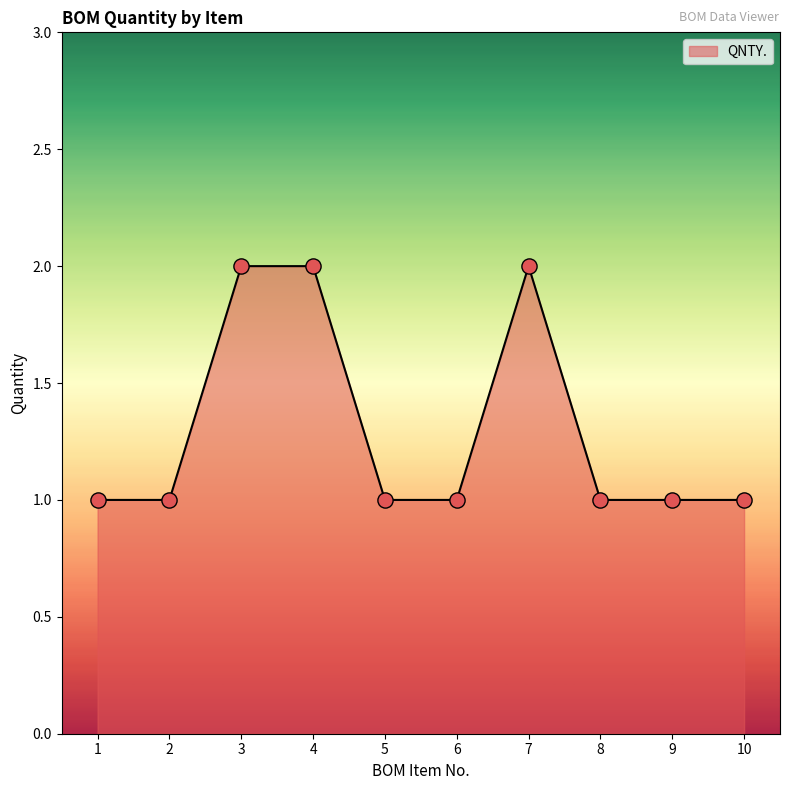

What is the change in value from 2 to 7?

+1